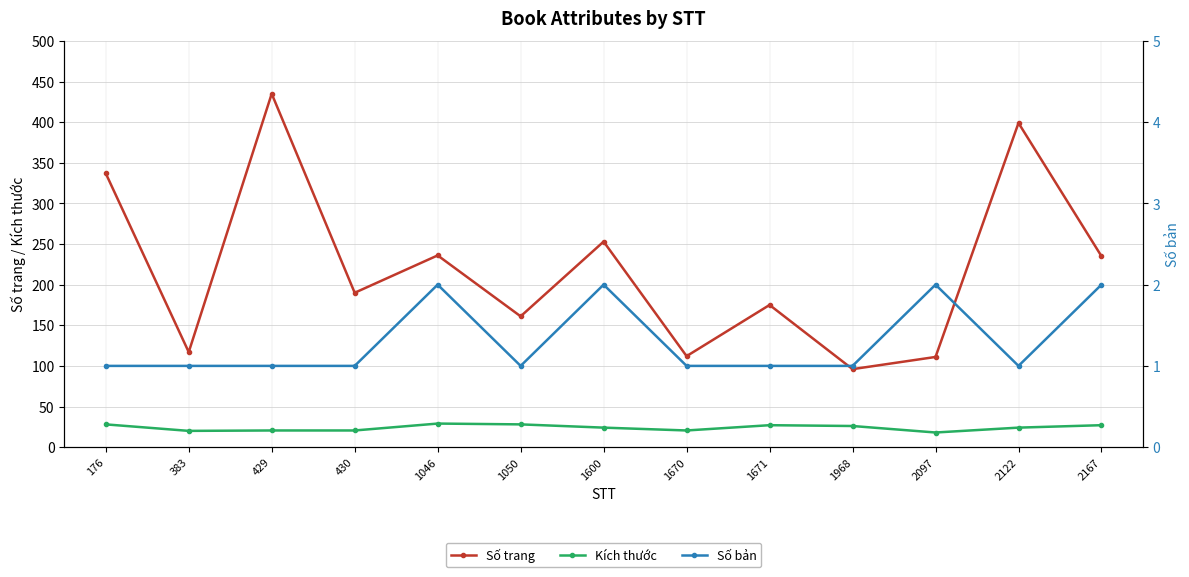

True or false: Kích thước and Số bản cross at least once.

False